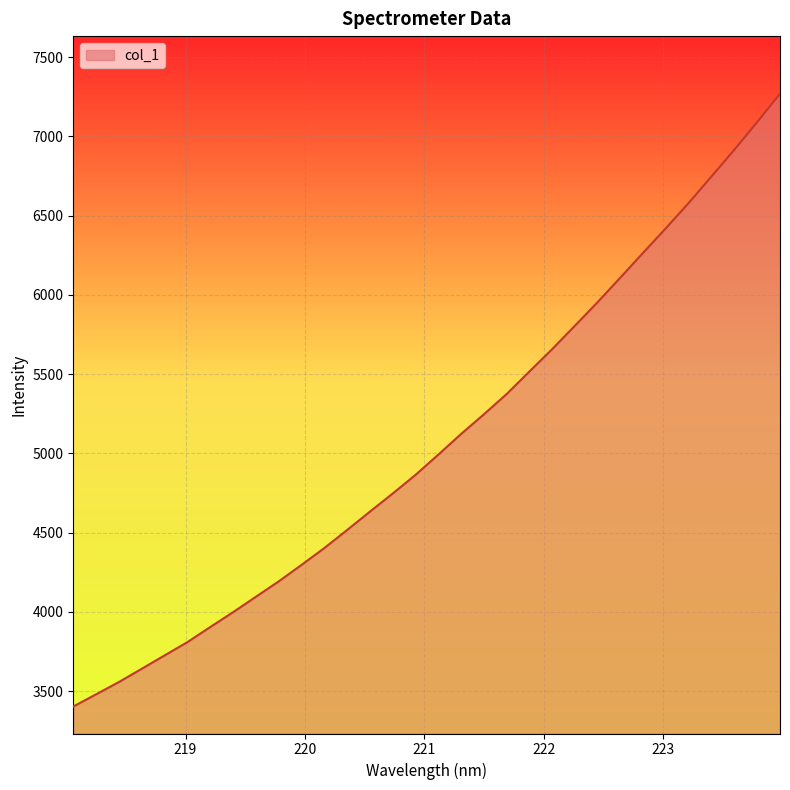

What is the smallest value displayed?

3403.6